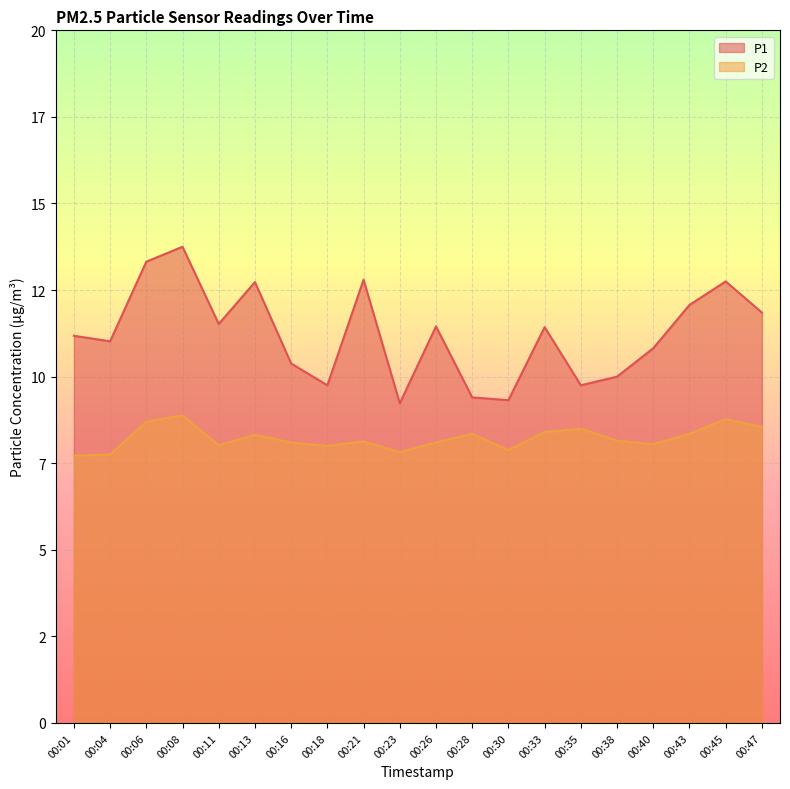

Is it true that P2 equals 8.7 at 00:06?

True